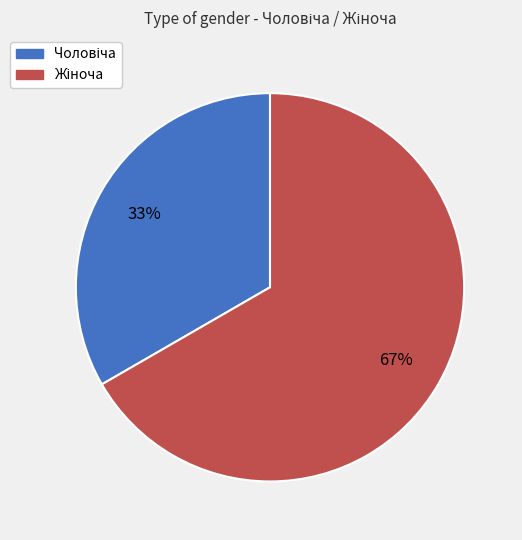

Does any single category account for the majority?

Yes